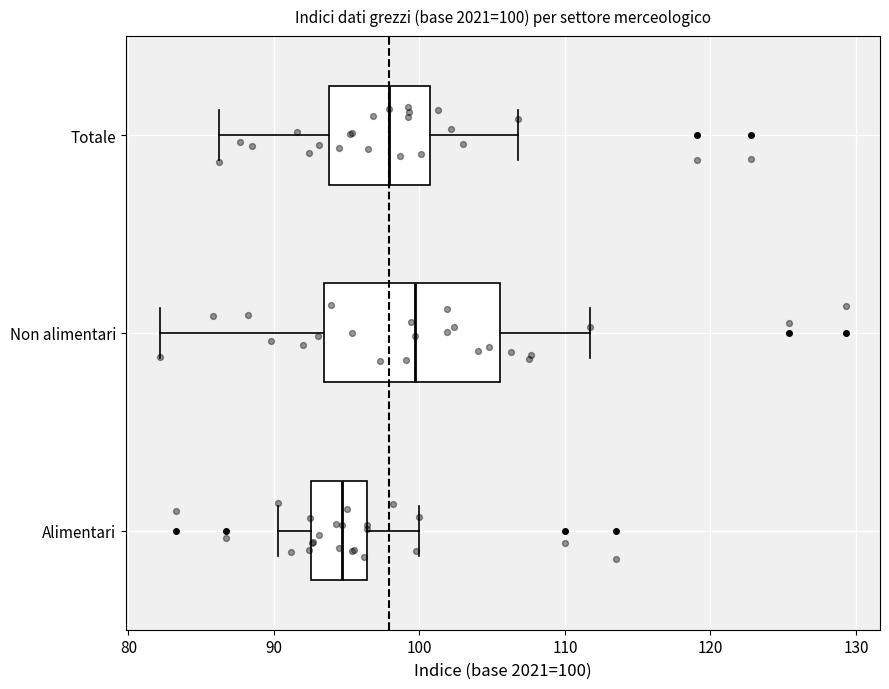

Comparing the boxes themselves (not the whiskers), which one is the widest?

Non alimentari